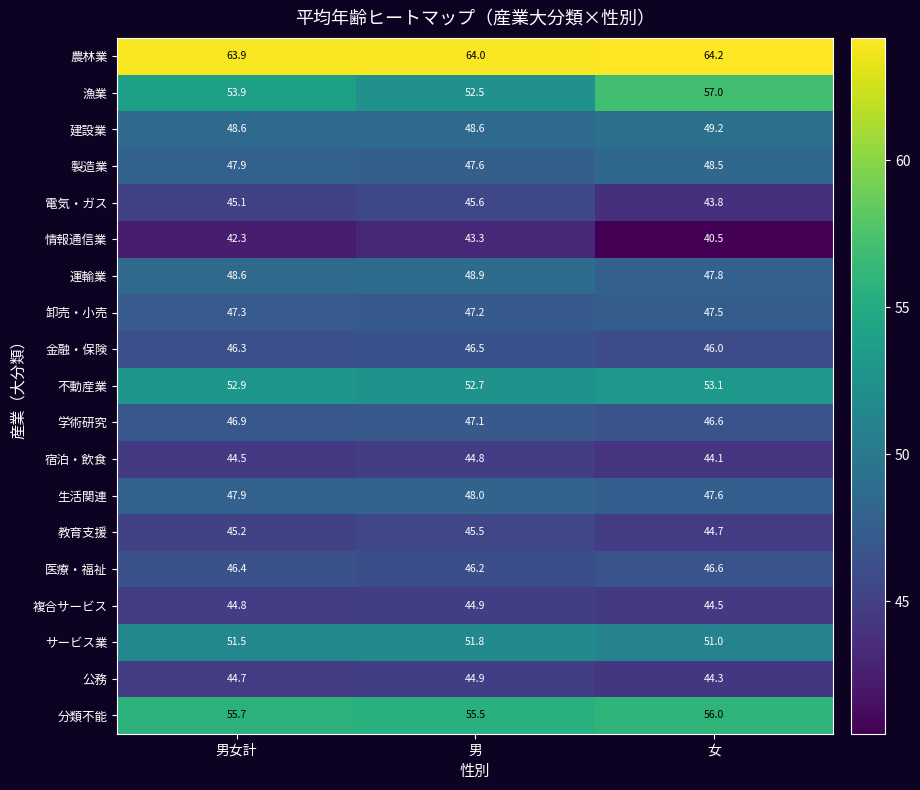

What is the average value of the 卸売・小売 series?

47.3